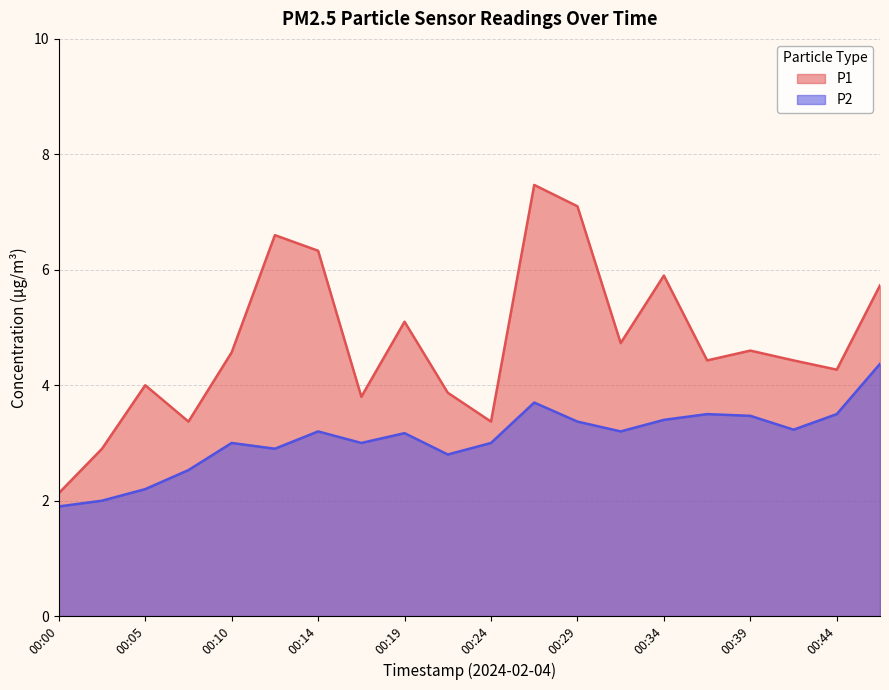

True or false: P2 and P1 cross at least once.

False